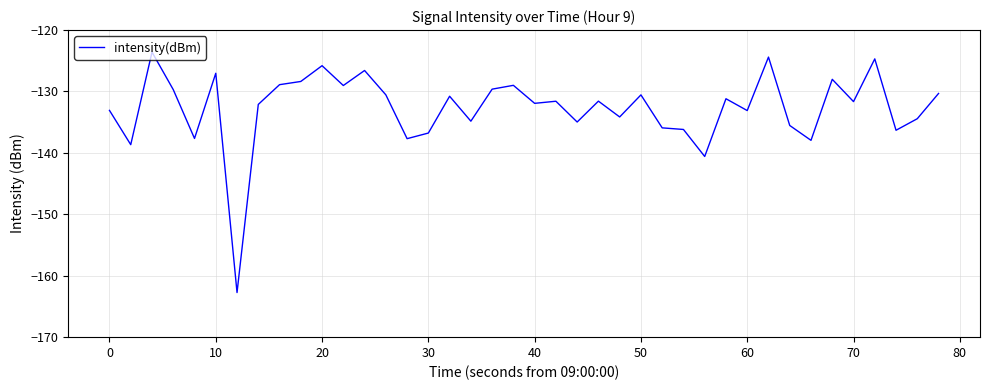

What is the difference between the maximum and minimum values?

39.2